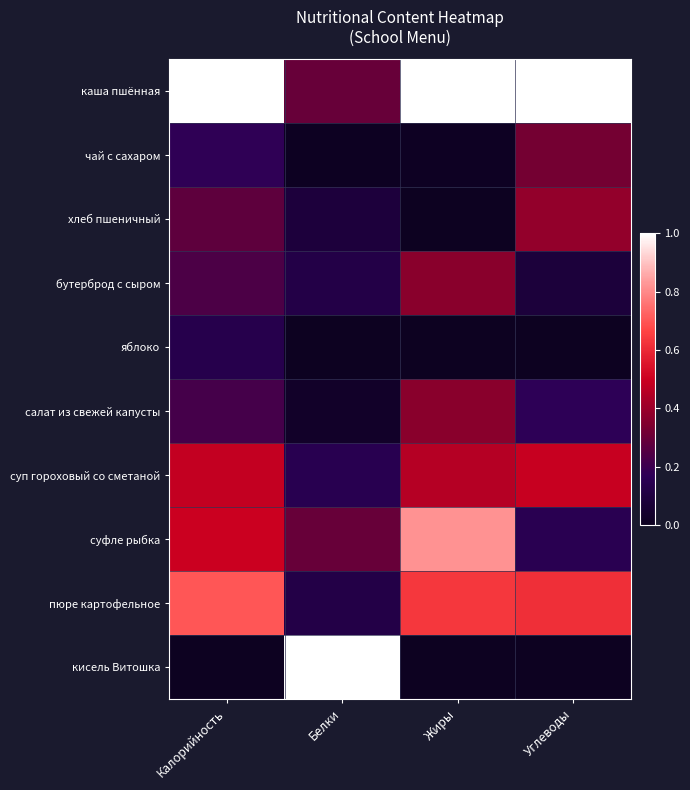

Which series has the largest range (max minus min)?

кисель Витошка